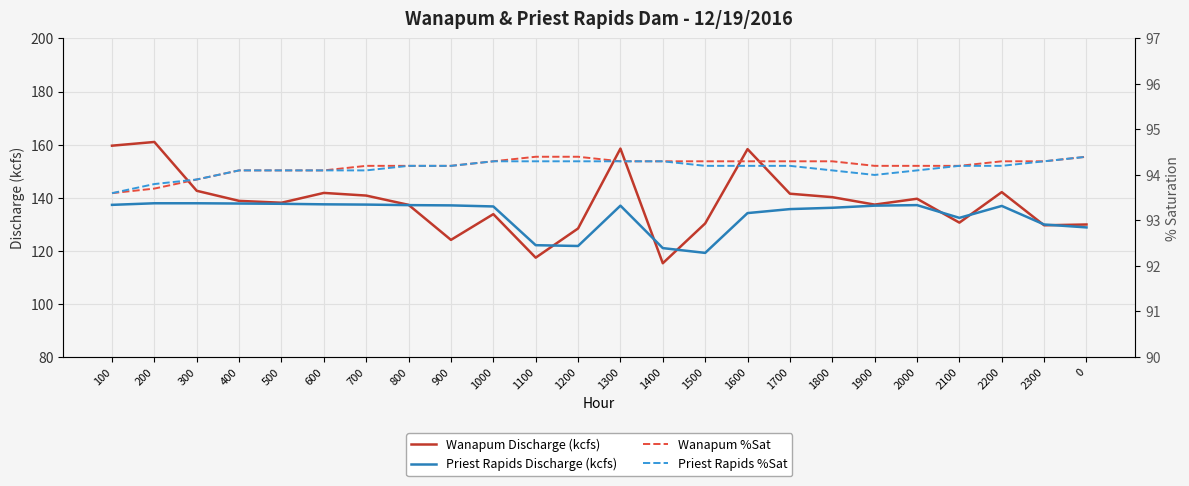

What is the average value of the Priest Rapids Discharge (kcfs) series?

133.5